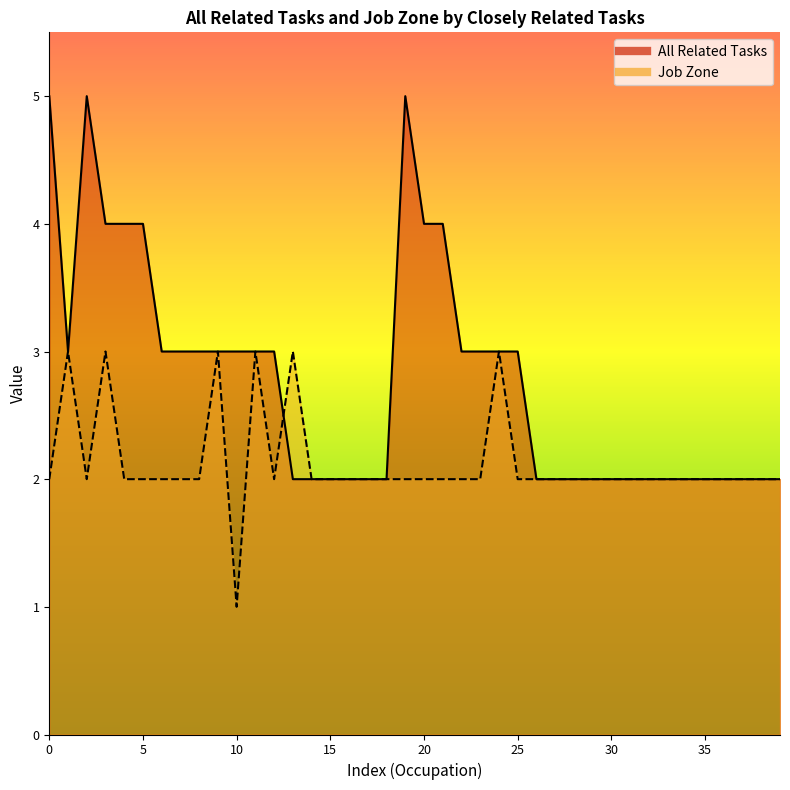

Which series has the widest spread of values?

All Related Tasks